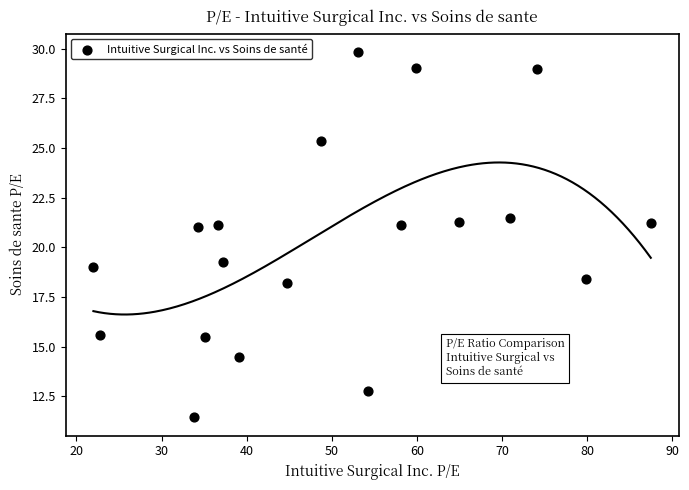

What Y value in the scatter plot is closest to 20?

19.3